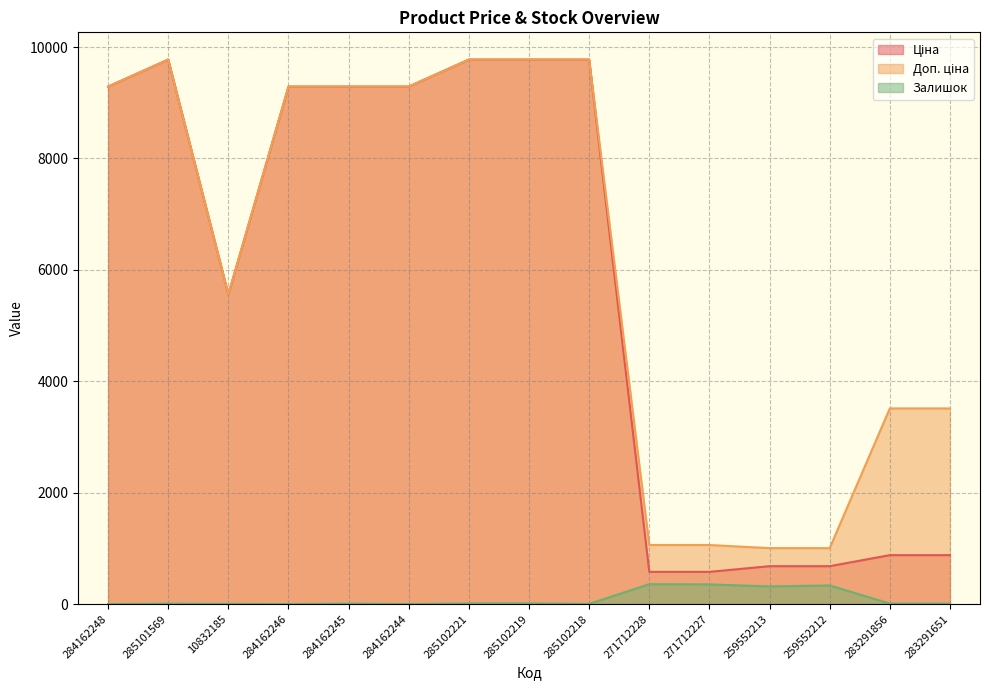

Does the chart have visible grid lines?

Yes